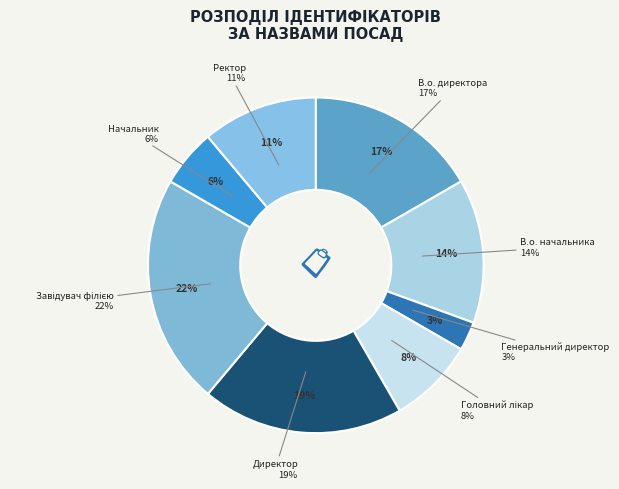

How many segments does this pie chart have?

8